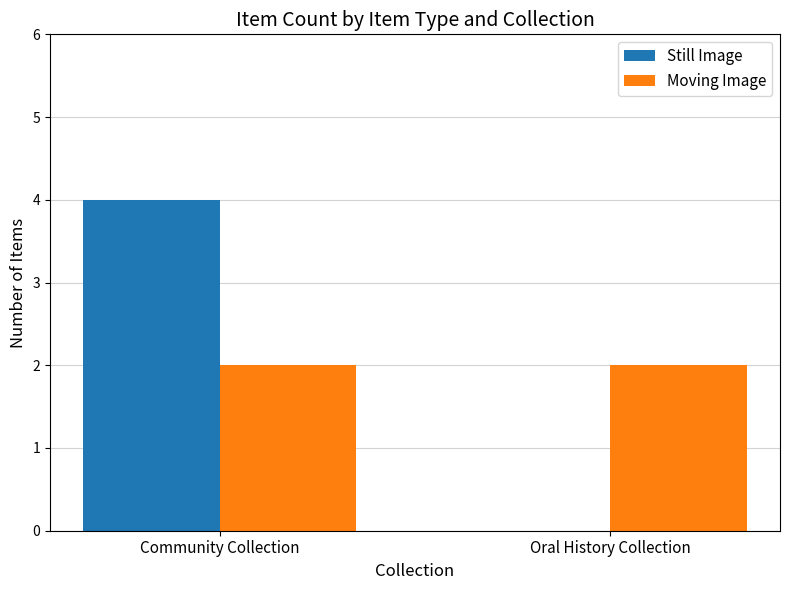

What are all the series names shown in the legend?

Still Image, Moving Image